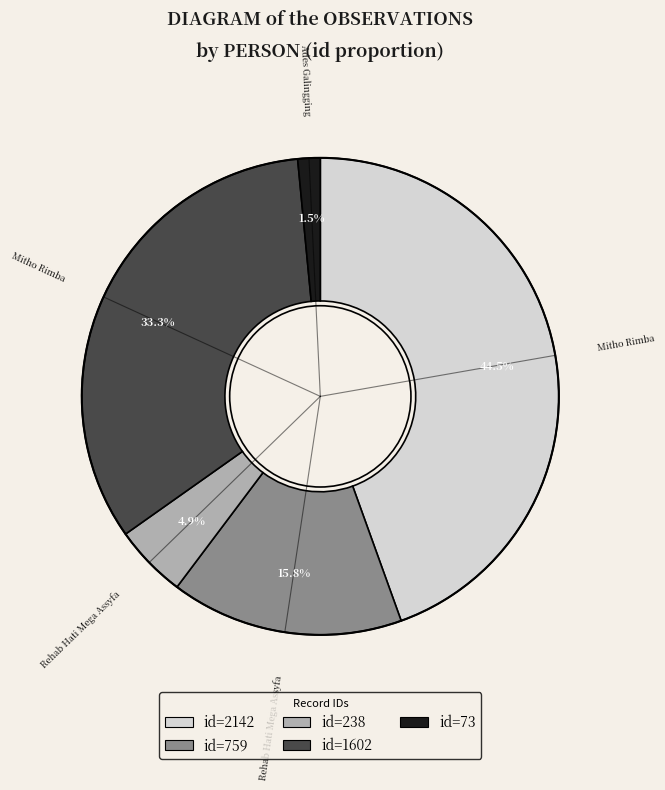

Is there a majority slice in this chart?

No